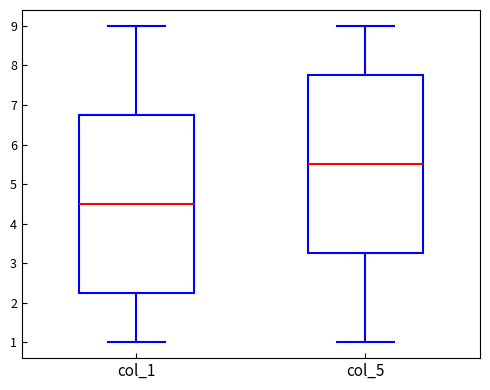

Reading left to right, read every box against the y-axis: the position of its median line, the range the box covers, and the ends of its whiskers. The values are not printed on the chart, so give them approximately, as read against the axis.

col_1: median 4.5, box 2.3 to 6.8, whiskers 1.0 to 9.0
col_5: median 5.5, box 3.3 to 7.8, whiskers 1.0 to 9.0